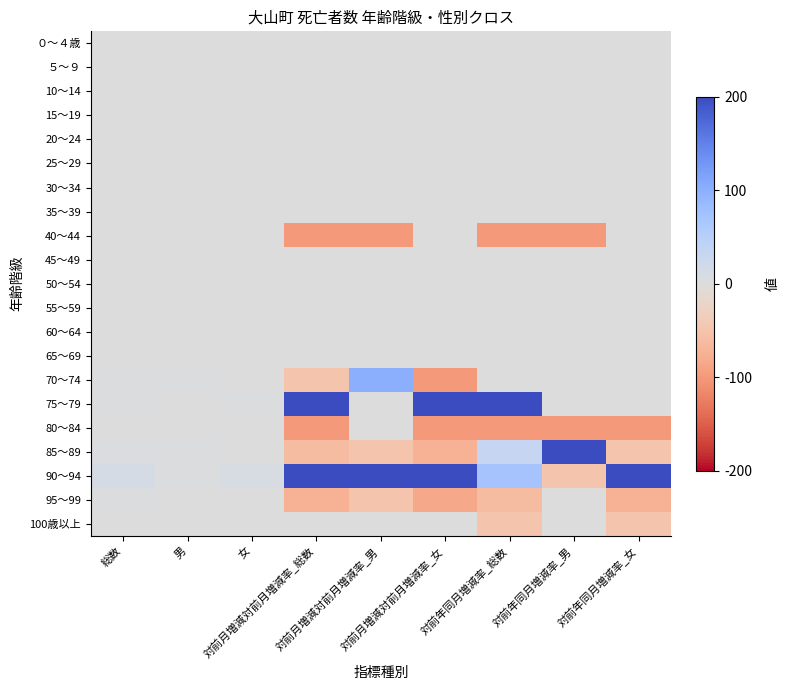

Reading left to right, what are all the values shown in this chart?

０～４歳: 総数=0	男=0	女=0	対前月増減対前月増減率_総数=0	対前月増減対前月増減率_男=0	対前月増減対前月増減率_女=0	対前年同月増減率_総数=0	対前年同月増減率_男=0	対前年同月増減率_女=0
５～９: 総数=0	男=0	女=0	対前月増減対前月増減率_総数=0	対前月増減対前月増減率_男=0	対前月増減対前月増減率_女=0	対前年同月増減率_総数=0	対前年同月増減率_男=0	対前年同月増減率_女=0
10～14: 総数=0	男=0	女=0	対前月増減対前月増減率_総数=0	対前月増減対前月増減率_男=0	対前月増減対前月増減率_女=0	対前年同月増減率_総数=0	対前年同月増減率_男=0	対前年同月増減率_女=0
15～19: 総数=0	男=0	女=0	対前月増減対前月増減率_総数=0	対前月増減対前月増減率_男=0	対前月増減対前月増減率_女=0	対前年同月増減率_総数=0	対前年同月増減率_男=0	対前年同月増減率_女=0
20～24: 総数=0	男=0	女=0	対前月増減対前月増減率_総数=0	対前月増減対前月増減率_男=0	対前月増減対前月増減率_女=0	対前年同月増減率_総数=0	対前年同月増減率_男=0	対前年同月増減率_女=0
25～29: 総数=0	男=0	女=0	対前月増減対前月増減率_総数=0	対前月増減対前月増減率_男=0	対前月増減対前月増減率_女=0	対前年同月増減率_総数=0	対前年同月増減率_男=0	対前年同月増減率_女=0
30～34: 総数=0	男=0	女=0	対前月増減対前月増減率_総数=0	対前月増減対前月増減率_男=0	対前月増減対前月増減率_女=0	対前年同月増減率_総数=0	対前年同月増減率_男=0	対前年同月増減率_女=0
35～39: 総数=0	男=0	女=0	対前月増減対前月増減率_総数=0	対前月増減対前月増減率_男=0	対前月増減対前月増減率_女=0	対前年同月増減率_総数=0	対前年同月増減率_男=0	対前年同月増減率_女=0
40～44: 総数=0	男=0	女=0	対前月増減対前月増減率_総数=-100	対前月増減対前月増減率_男=-100	対前月増減対前月増減率_女=0	対前年同月増減率_総数=-100	対前年同月増減率_男=-100	対前年同月増減率_女=0
45～49: 総数=0	男=0	女=0	対前月増減対前月増減率_総数=0	対前月増減対前月増減率_男=0	対前月増減対前月増減率_女=0	対前年同月増減率_総数=0	対前年同月増減率_男=0	対前年同月増減率_女=0
50～54: 総数=0	男=0	女=0	対前月増減対前月増減率_総数=0	対前月増減対前月増減率_男=0	対前月増減対前月増減率_女=0	対前年同月増減率_総数=0	対前年同月増減率_男=0	対前年同月増減率_女=0
55～59: 総数=0	男=0	女=0	対前月増減対前月増減率_総数=0	対前月増減対前月増減率_男=0	対前月増減対前月増減率_女=0	対前年同月増減率_総数=0	対前年同月増減率_男=0	対前年同月増減率_女=0
60～64: 総数=0	男=0	女=0	対前月増減対前月増減率_総数=0	対前月増減対前月増減率_男=0	対前月増減対前月増減率_女=0	対前年同月増減率_総数=0	対前年同月増減率_男=0	対前年同月増減率_女=0
65～69: 総数=1	男=1	女=0	対前月増減対前月増減率_総数=0	対前月増減対前月増減率_男=0	対前月増減対前月増減率_女=0	対前年同月増減率_総数=0	対前年同月増減率_男=0	対前年同月増減率_女=0
70～74: 総数=2	男=2	女=0	対前月増減対前月増減率_総数=-50	対前月増減対前月増減率_男=100	対前月増減対前月増減率_女=-100	対前年同月増減率_総数=0	対前年同月増減率_男=0	対前年同月増減率_女=0
75～79: 総数=3	男=1	女=2	対前月増減対前月増減率_総数=200	対前月増減対前月増減率_男=0	対前月増減対前月増減率_女=200	対前年同月増減率_総数=200	対前年同月増減率_男=0	対前年同月増減率_女=0
80～84: 総数=0	男=0	女=0	対前月増減対前月増減率_総数=-100	対前月増減対前月増減率_男=0	対前月増減対前月増減率_女=-100	対前年同月増減率_総数=-100	対前年同月増減率_男=-100	対前年同月増減率_女=-100
85～89: 総数=4	男=3	女=1	対前月増減対前月増減率_総数=-60	対前月増減対前月増減率_男=-50	対前月増減対前月増減率_女=-75	対前年同月増減率_総数=33	対前年同月増減率_男=200	対前年同月増減率_女=-50
90～94: 総数=12	男=3	女=9	対前月増減対前月増減率_総数=200	対前月増減対前月増減率_男=200	対前月増減対前月増減率_女=200	対前年同月増減率_総数=71	対前年同月増減率_男=-50	対前年同月増減率_女=800
95～99: 総数=2	男=1	女=1	対前月増減対前月増減率_総数=-75	対前月増減対前月増減率_男=-50	対前月増減対前月増減率_女=-83	対前年同月増減率_総数=-60	対前年同月増減率_男=0	対前年同月増減率_女=-75
100歳以上: 総数=1	男=0	女=1	対前月増減対前月増減率_総数=0	対前月増減対前月増減率_男=0	対前月増減対前月増減率_女=0	対前年同月増減率_総数=-50	対前年同月増減率_男=0	対前年同月増減率_女=-50